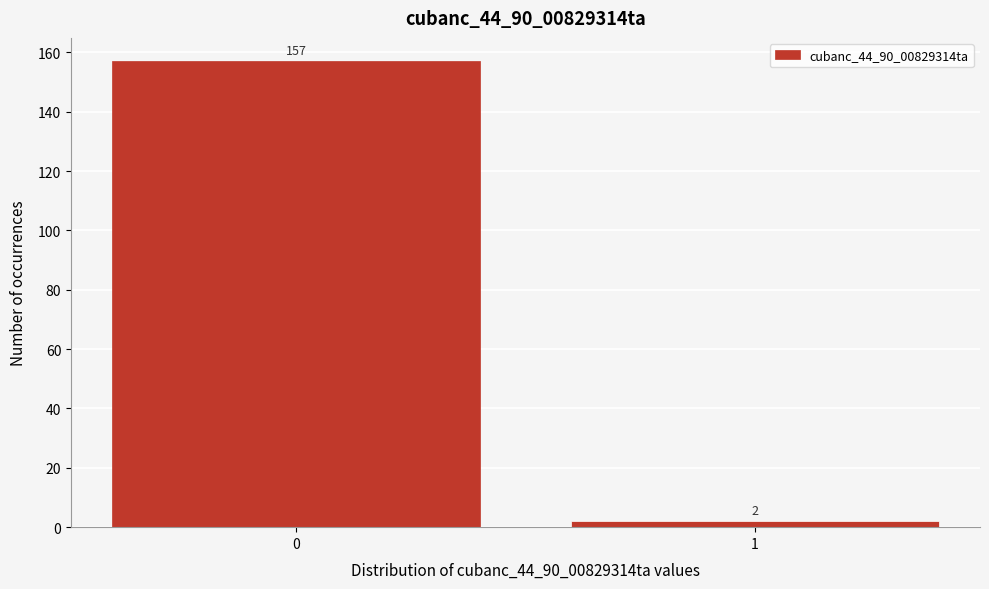

Reading right to left, list all the values displayed in this chart.

1=2	0=157